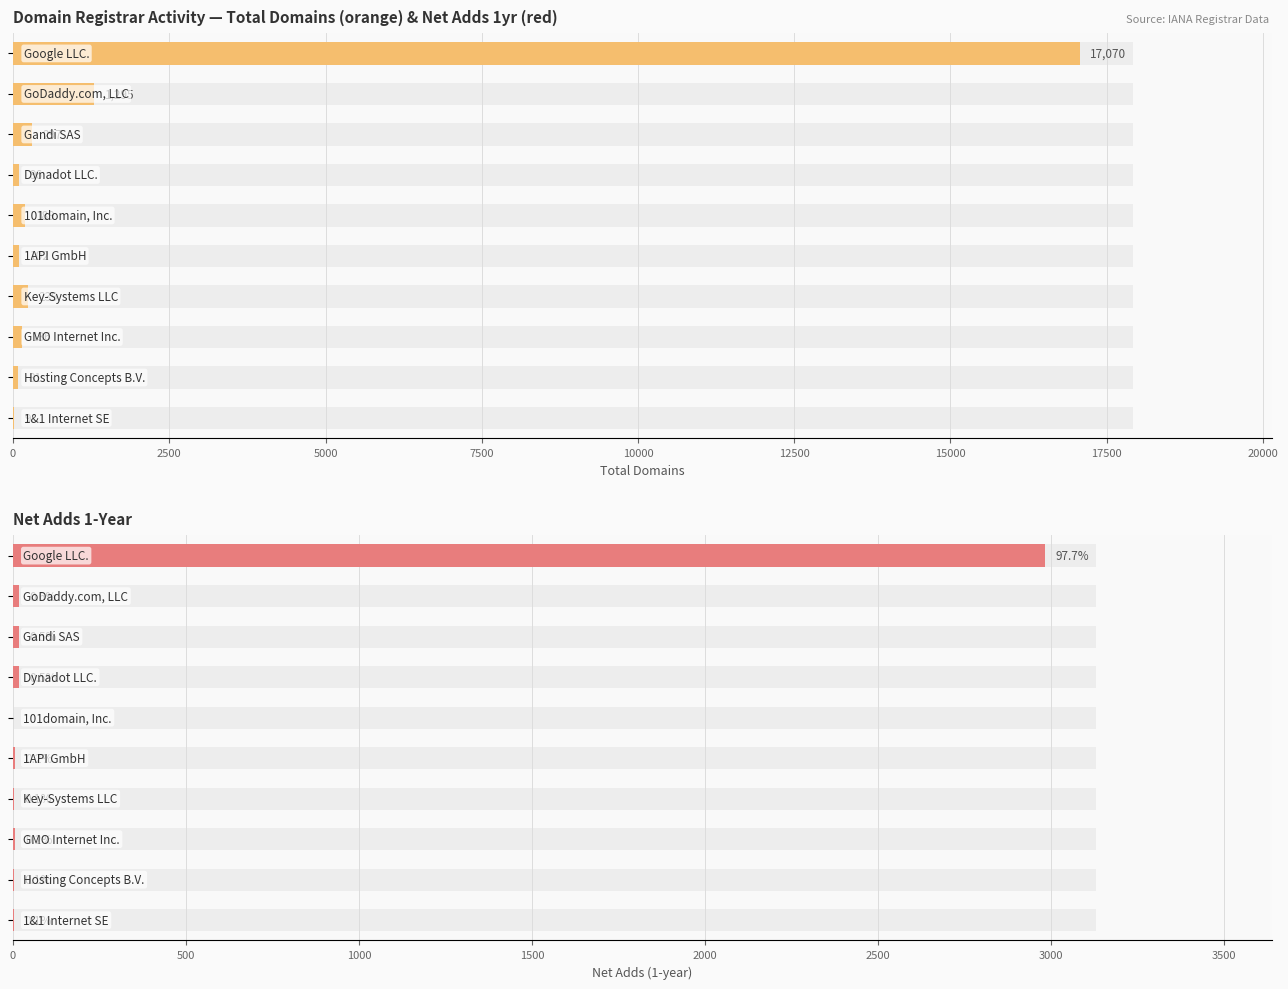

Reading right to left, transcribe all the data shown in this chart.

total-domains: 9	81	136	239	102	189	96	297	1295	17070
net-adds-1-yr: 3	3	6	4	5	0	16	16	18	2983